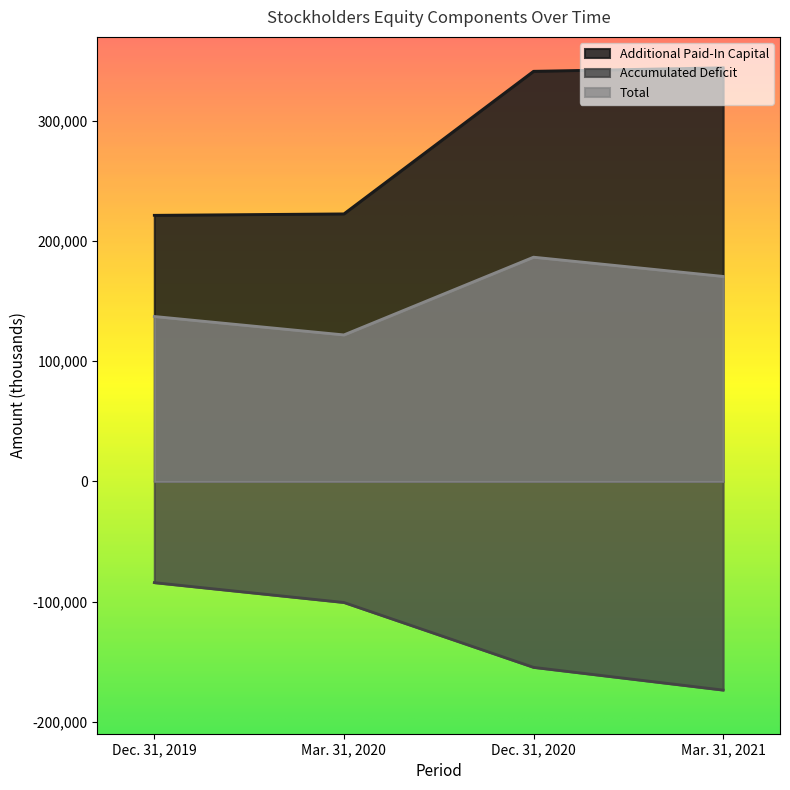

True or false: Accumulated Deficit and Total intersect in this chart.

False